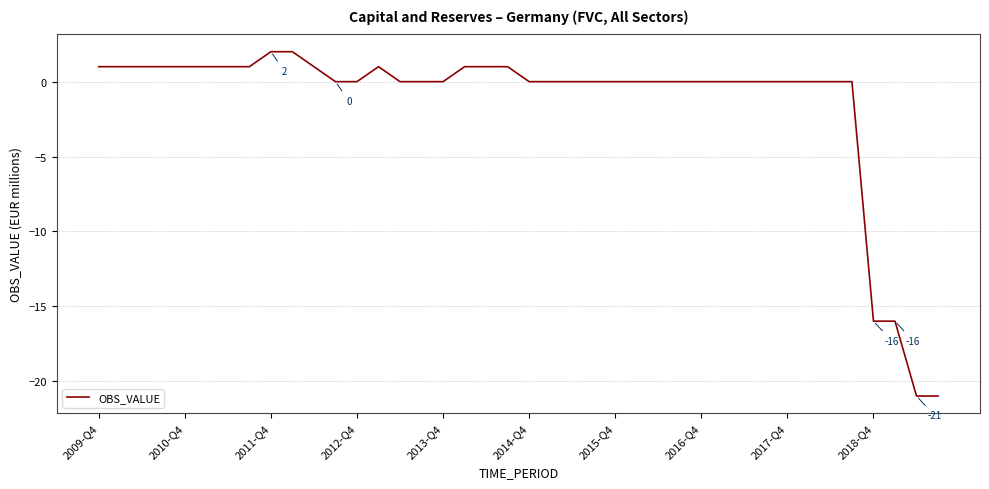

What is the difference between the maximum and minimum values?

23